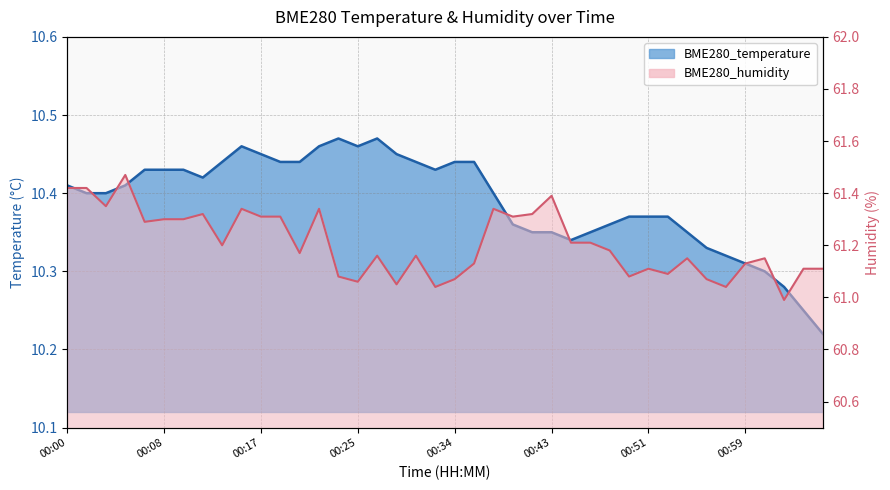

Does the chart have visible grid lines?

Yes